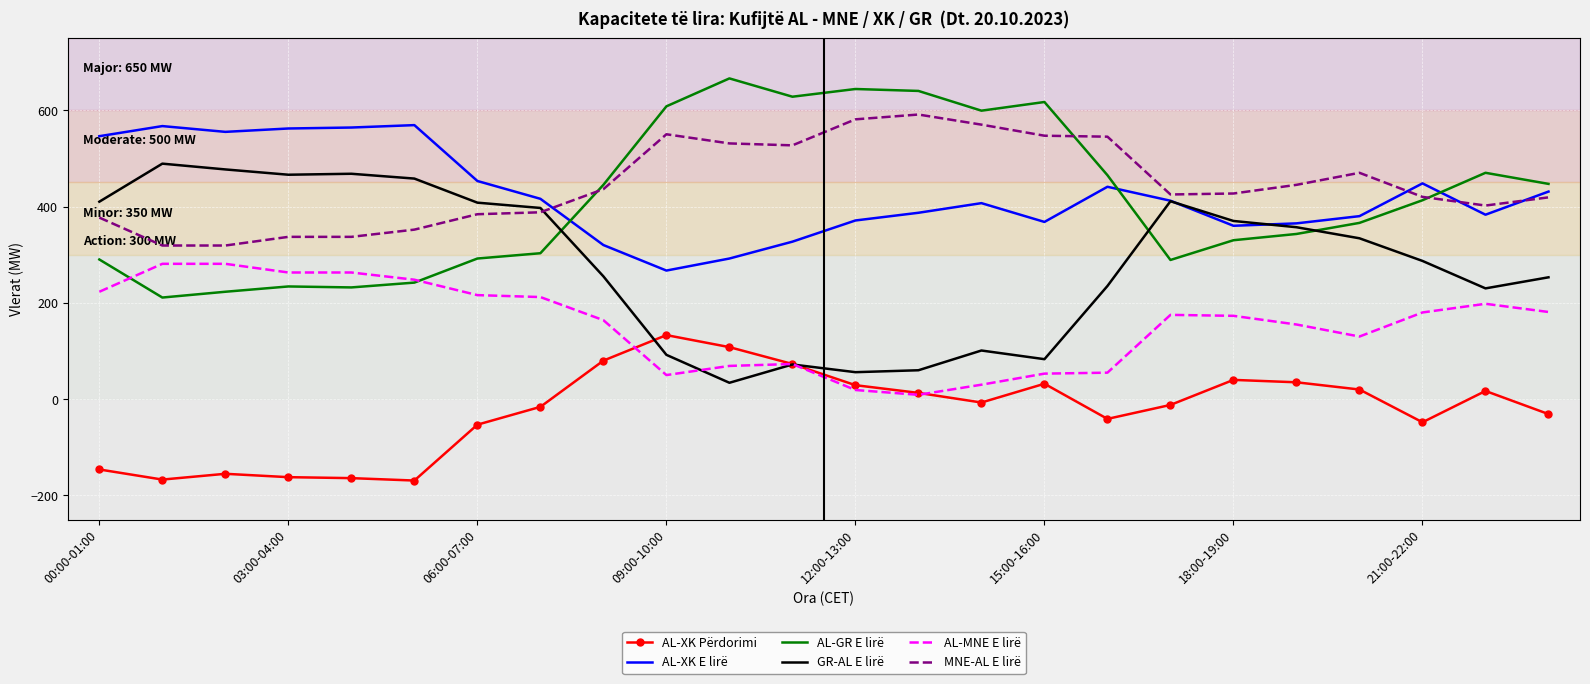

What is the highest value of the GR-AL E lirë series?

489